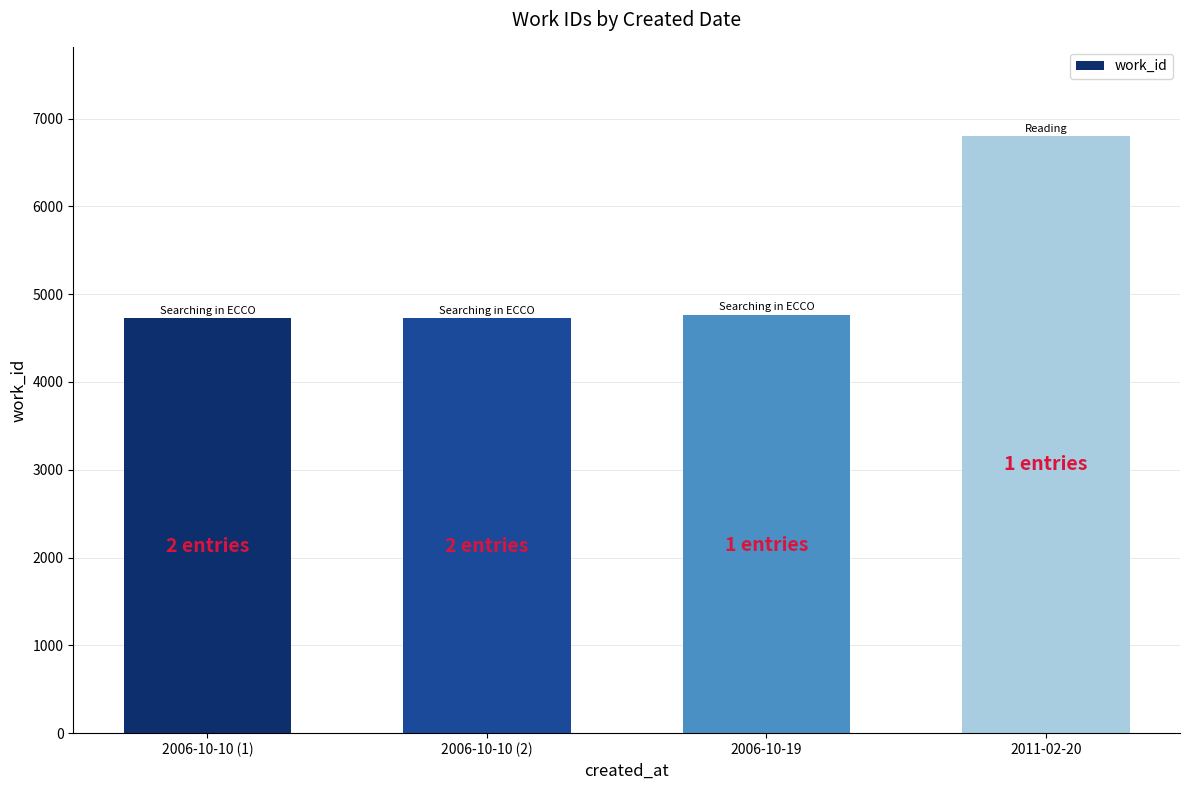

What is the average value?

5252